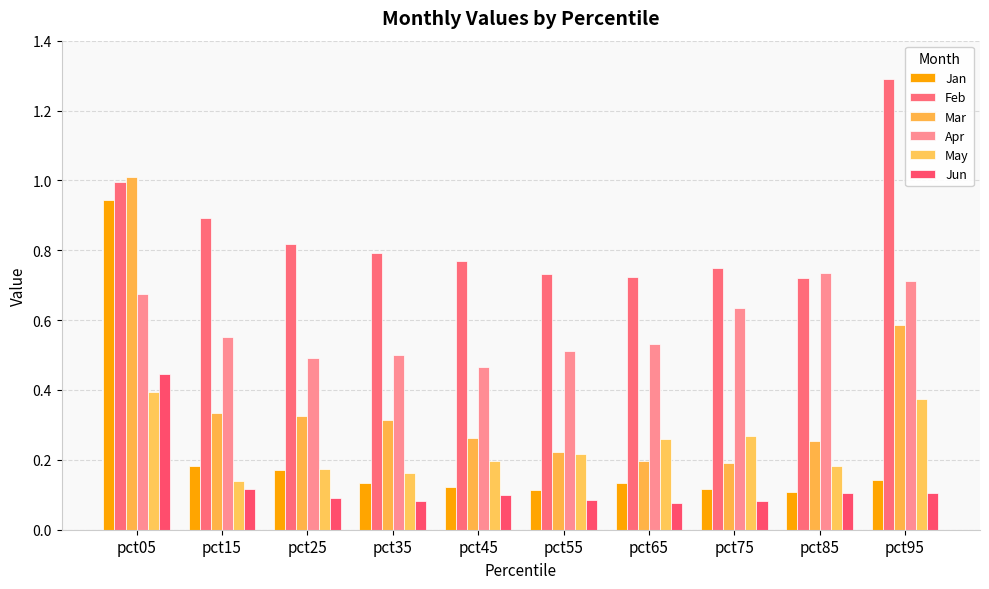

What is the approximate value of Apr at pct65?

0.5